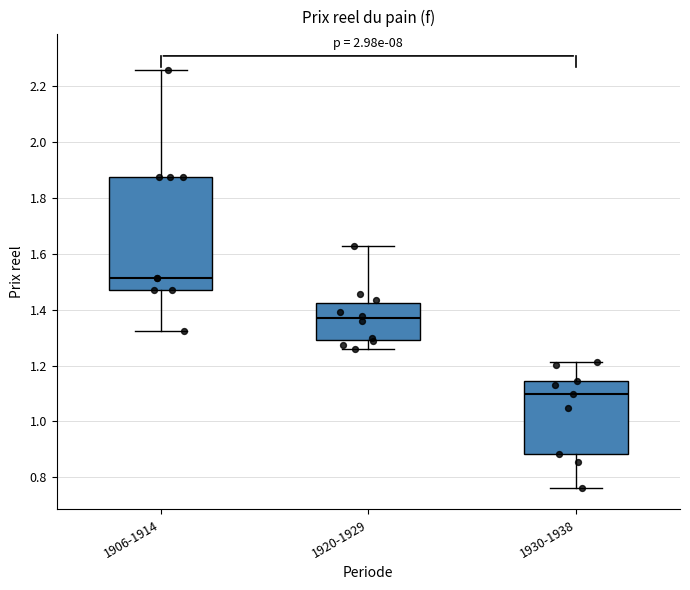

Reading left to right, read every box against the y-axis: the position of its median line, the range the box covers, and the ends of its whiskers. The values are not printed on the chart, so give them approximately, as read against the axis.

1906-1914: median 1.52, box 1.48 to 1.88, whiskers 1.32 to 2.26
1920-1929: median 1.36, box 1.28 to 1.42, whiskers 1.26 to 1.62
1930-1938: median 1.10, box 0.88 to 1.14, whiskers 0.76 to 1.22